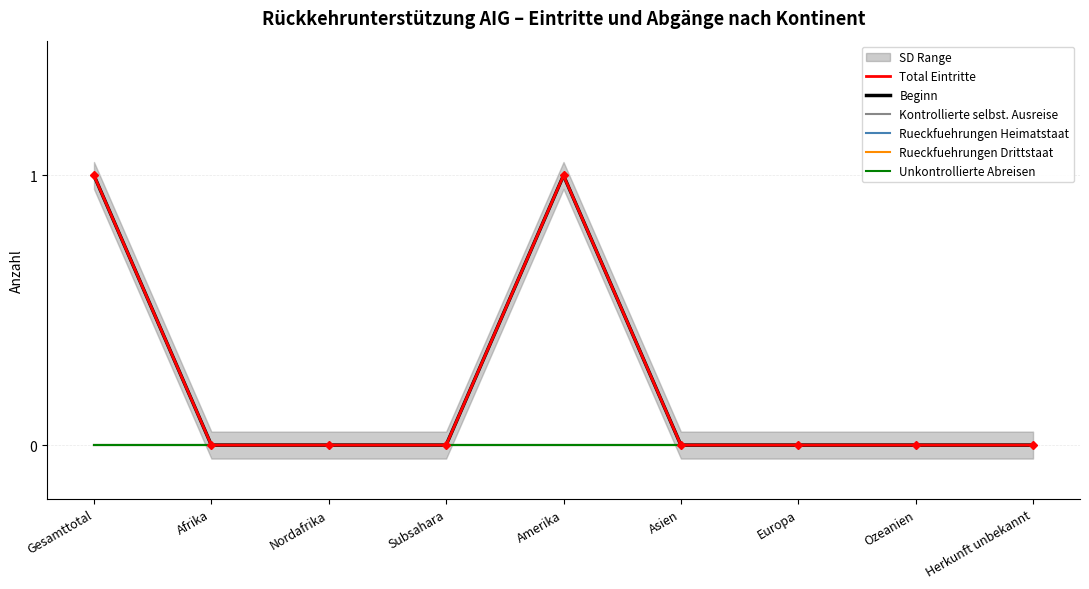

Between Afrika and Asien, which series saw the biggest shift?

Total Eintritte